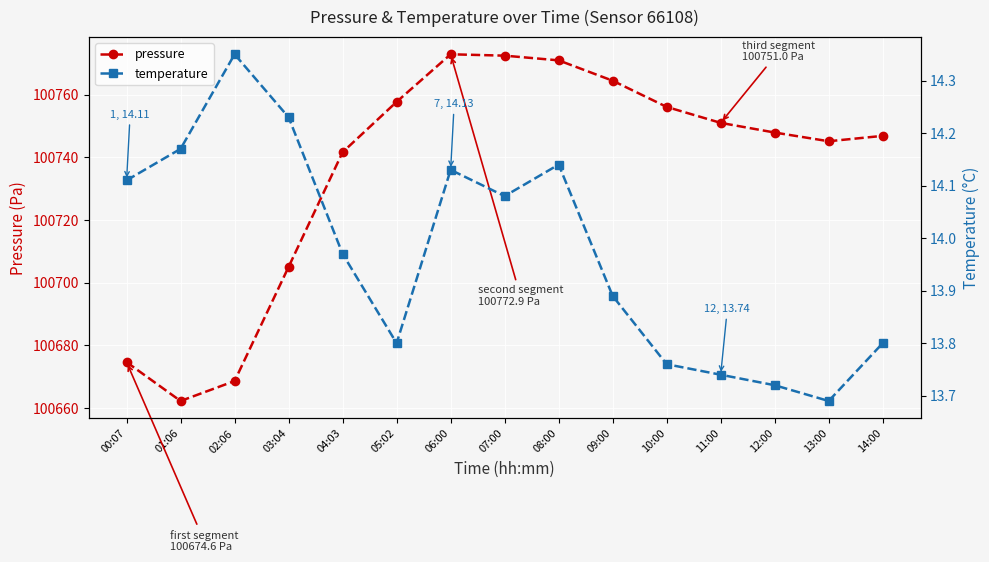

What is the difference between the second highest and second lowest values in the pressure series?

103.9